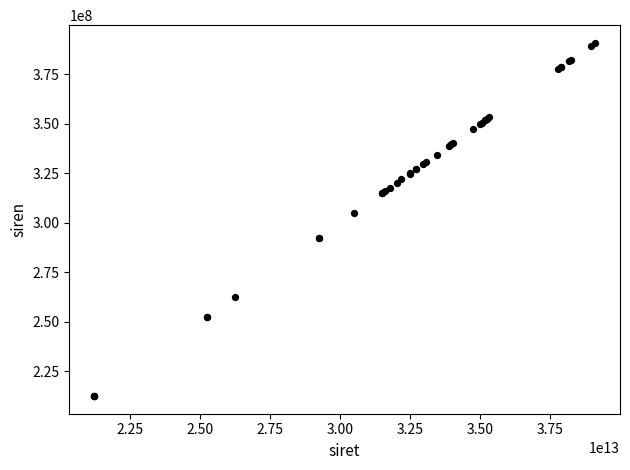

What Y value in the scatter plot is closest to 301678256?

305105785